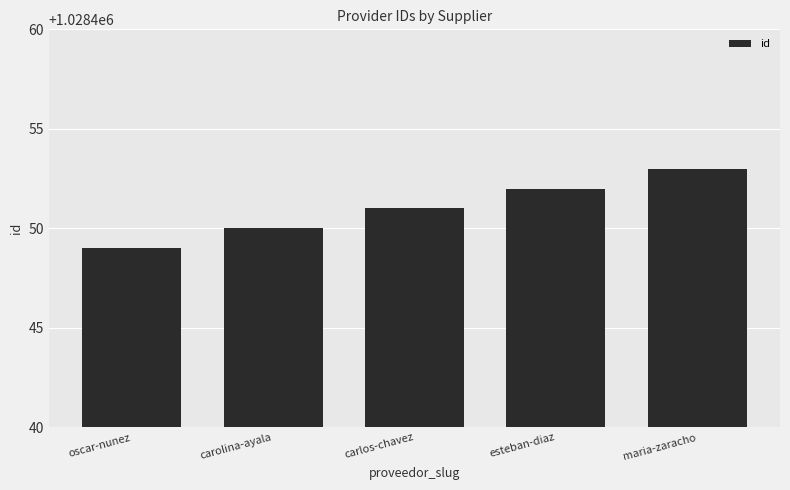

Are the bars grouped side by side (vs. stacked)?

No